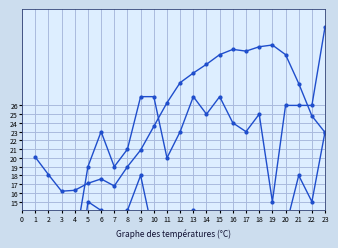

Is it true that Ratxa (km/h) equals 27.0 at 10?

True